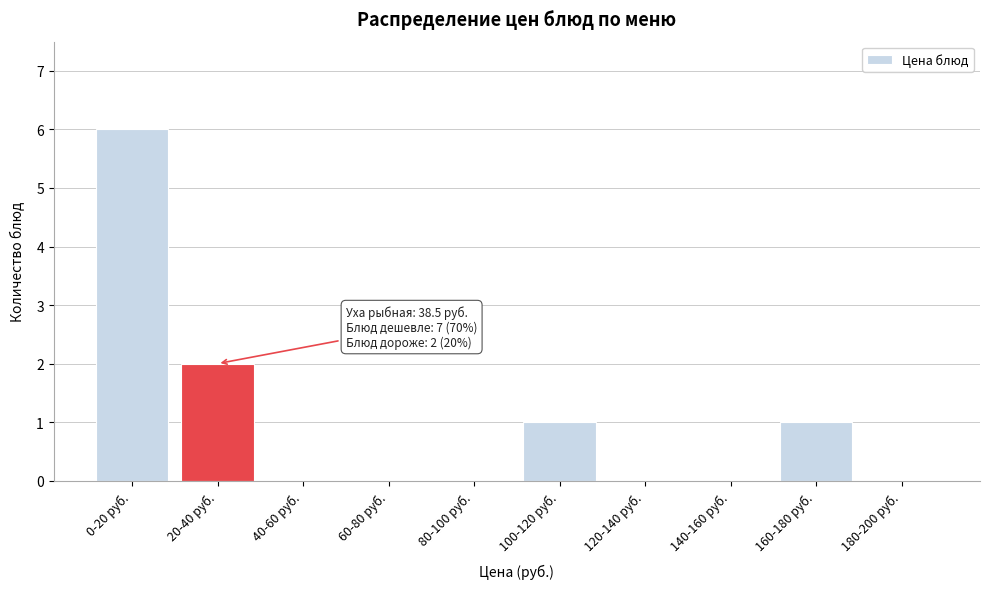

Reading left to right, what are all the values shown in this chart?

0-20 руб.=6	20-40 руб.=2	40-60 руб.=0	60-80 руб.=0	80-100 руб.=0	100-120 руб.=1	120-140 руб.=0	140-160 руб.=0	160-180 руб.=1	180-200 руб.=0